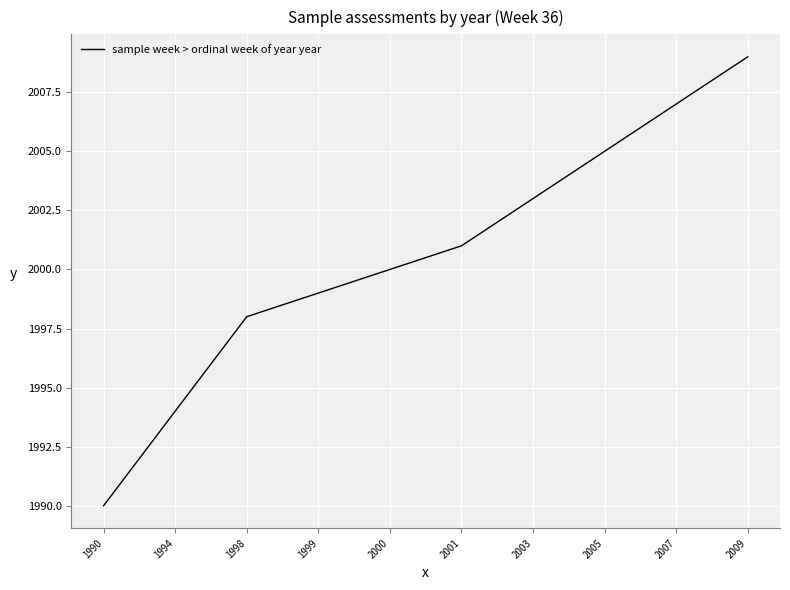

The chart shows a value of 2643 at 1990. True or false?

False